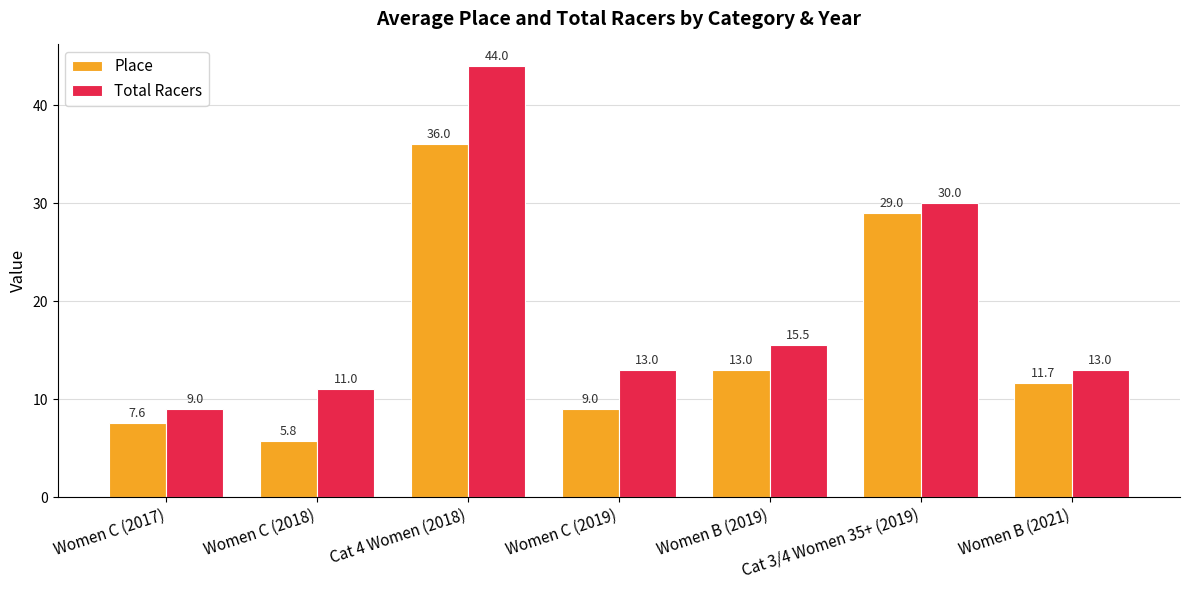

What is the average value of the Total Racers series?

19.4